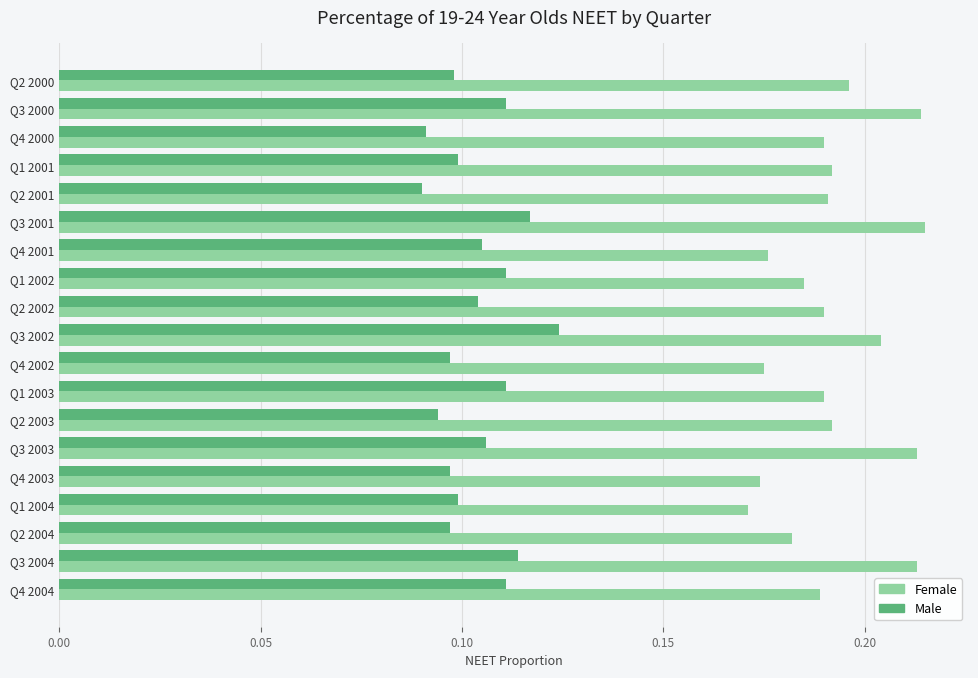

Rank the series by their average value, from lowest to highest.

Male, Female